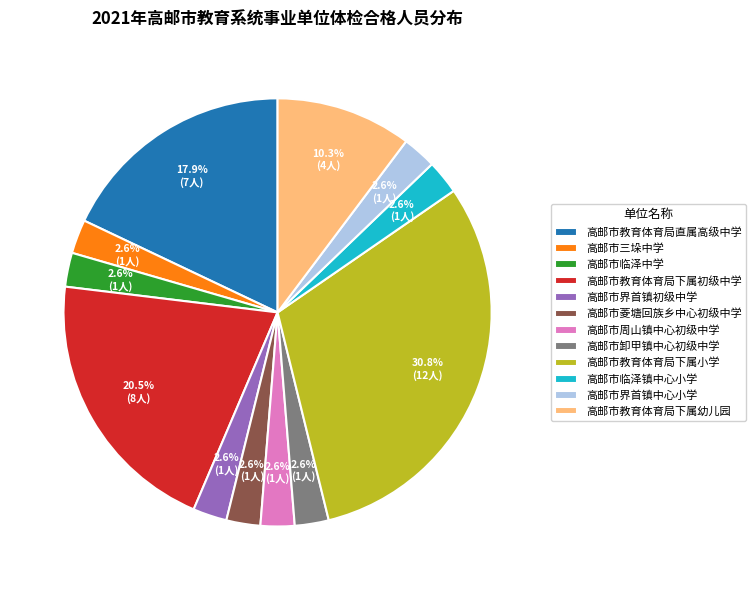

Between 高邮市教育体育局下属初级中学 and 高邮市卸甲镇中心初级中学, which is larger?

高邮市教育体育局下属初级中学